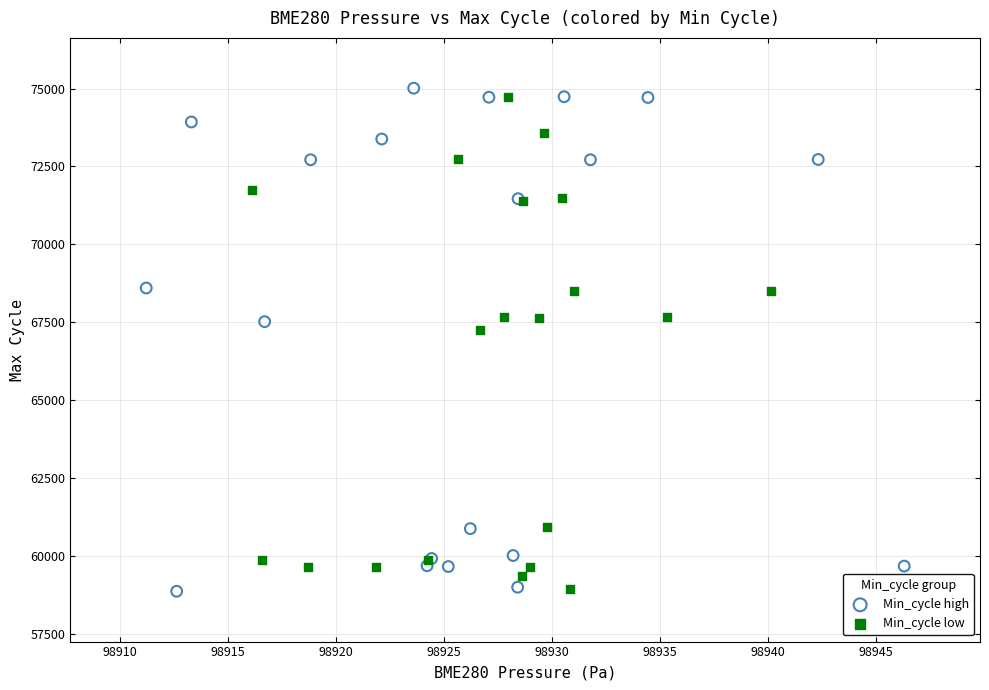

What are all the series names shown in the legend?

Min_cycle high, Min_cycle low